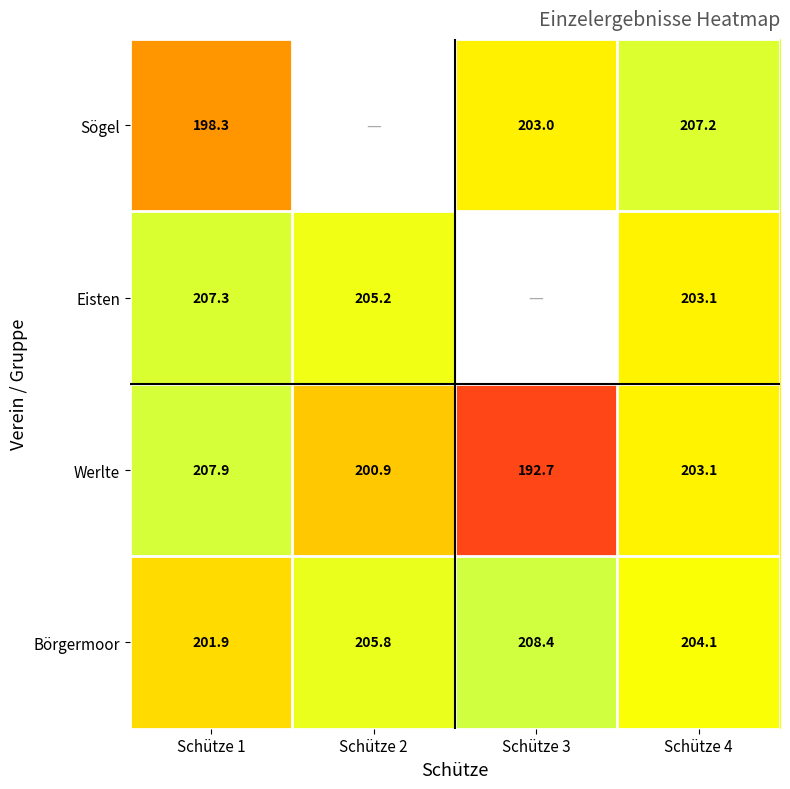

At which category is the sum across all series the highest?

Schütze 4